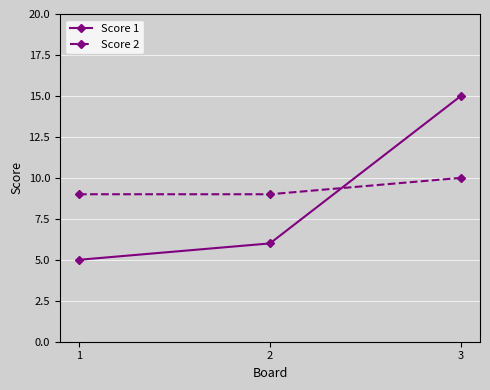

At which category does the chart reach its peak across all series?

3